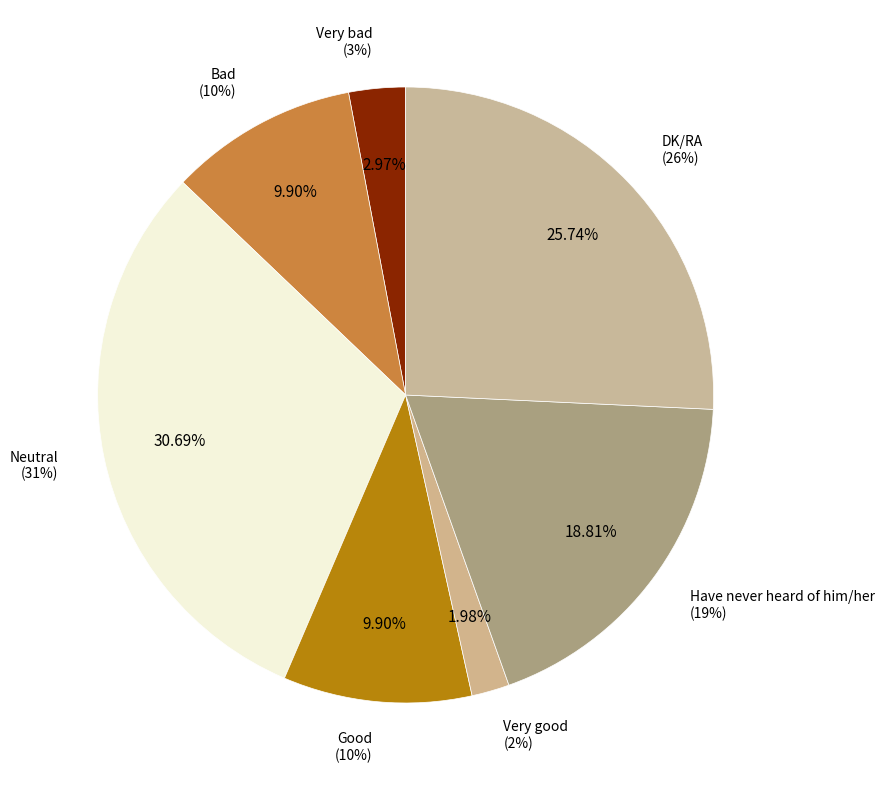

Does Good account for over 50% of the chart?

No